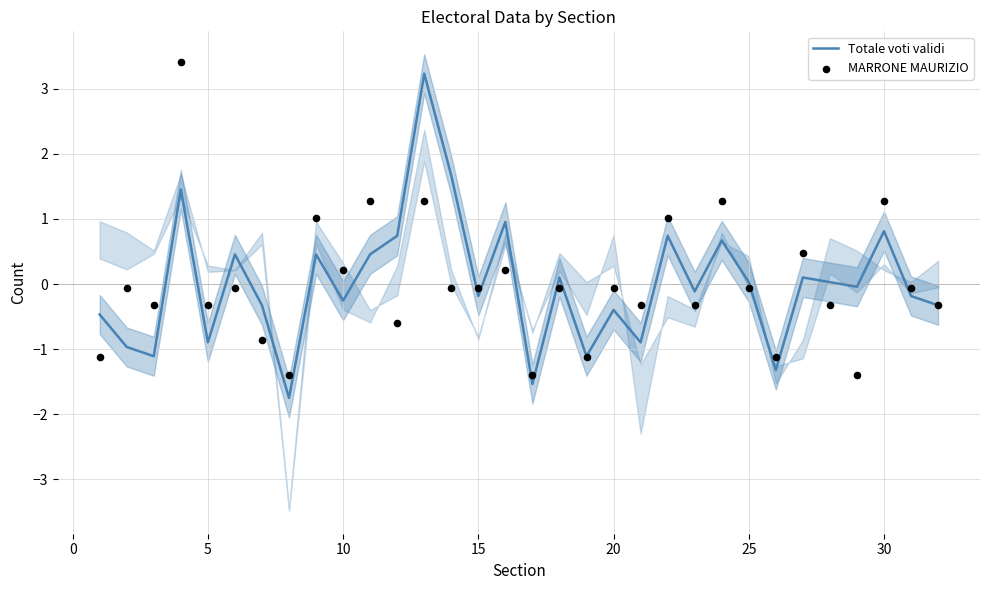

At how many categories does at least one series exceed 3?

2